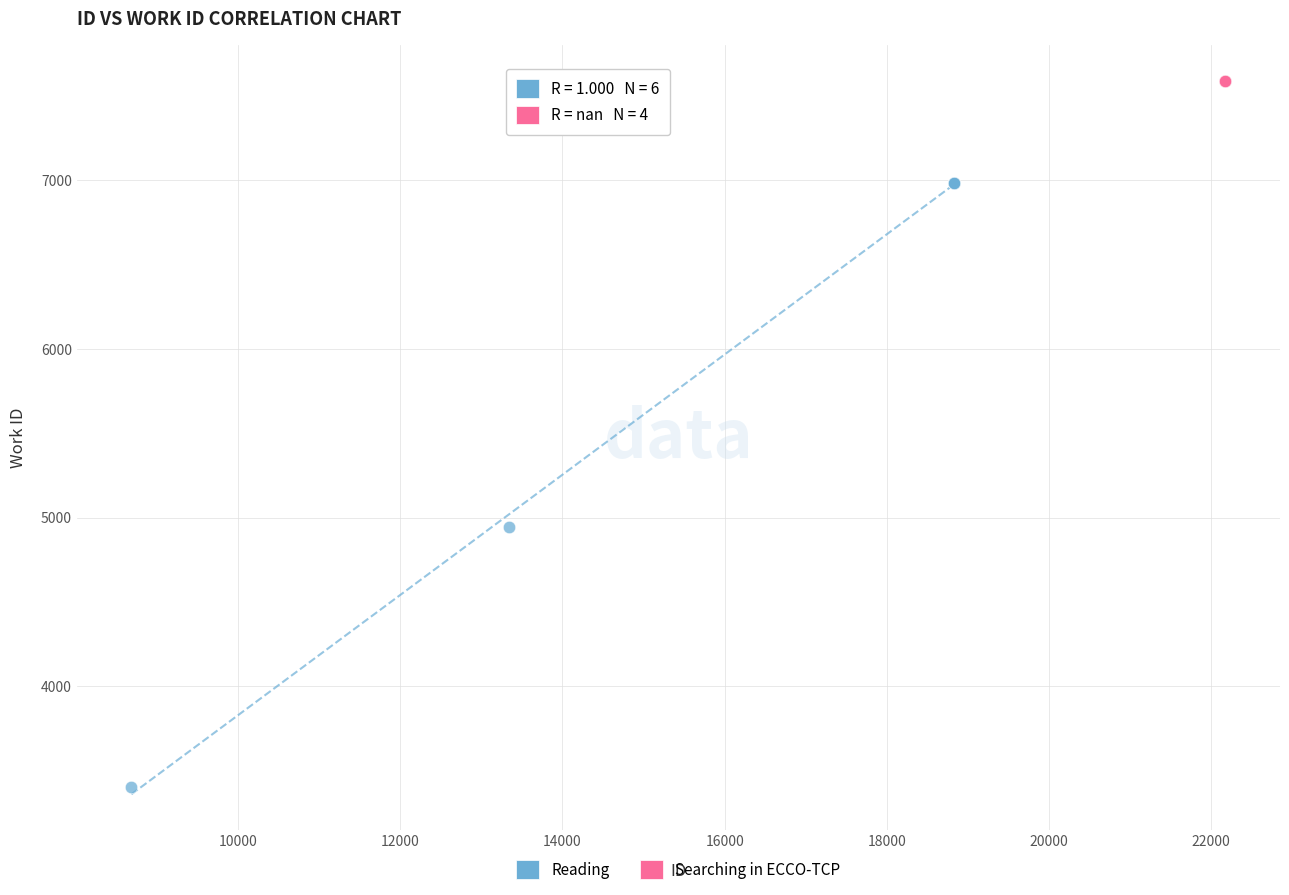

Which series contains the highest Y value?

Searching in ECCO-TCP